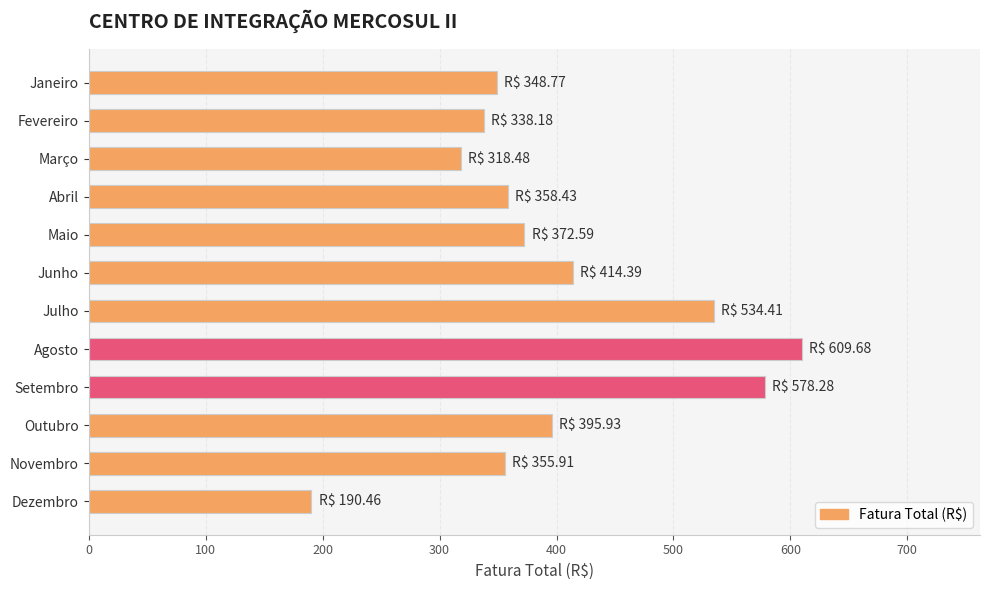

What is the change in value from Maio to Outubro?

+23.3